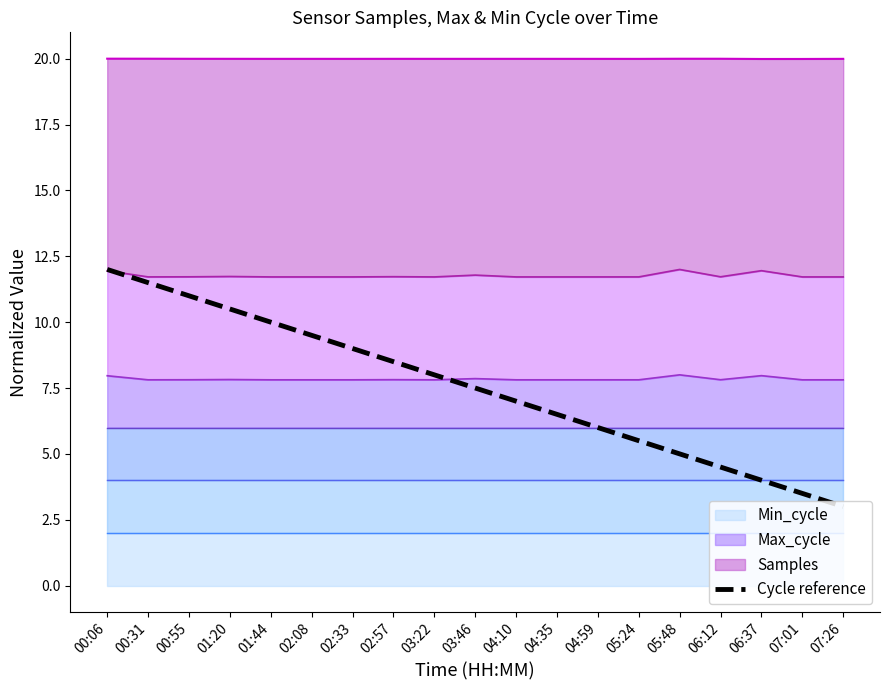

The value at 03:46 is 7.5. True or false?

True